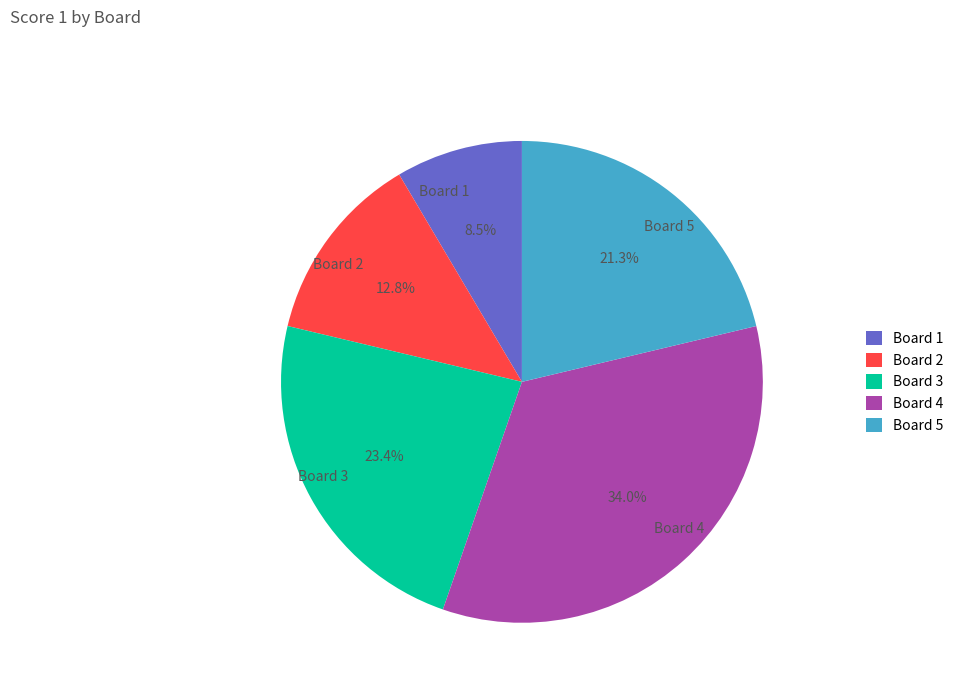

Which slice is the largest?

Board 4